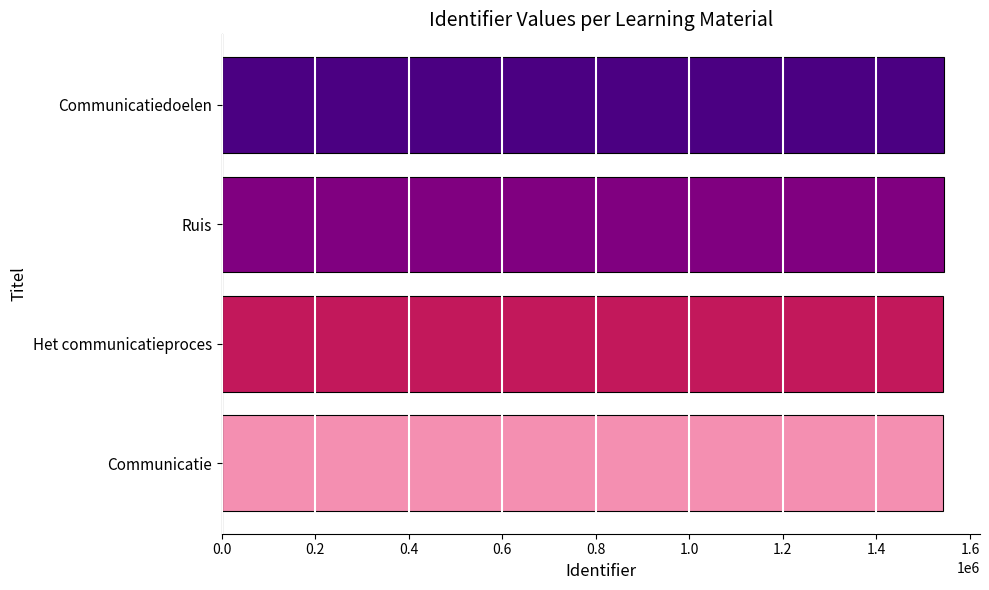

What is the sum of all values?

6172730